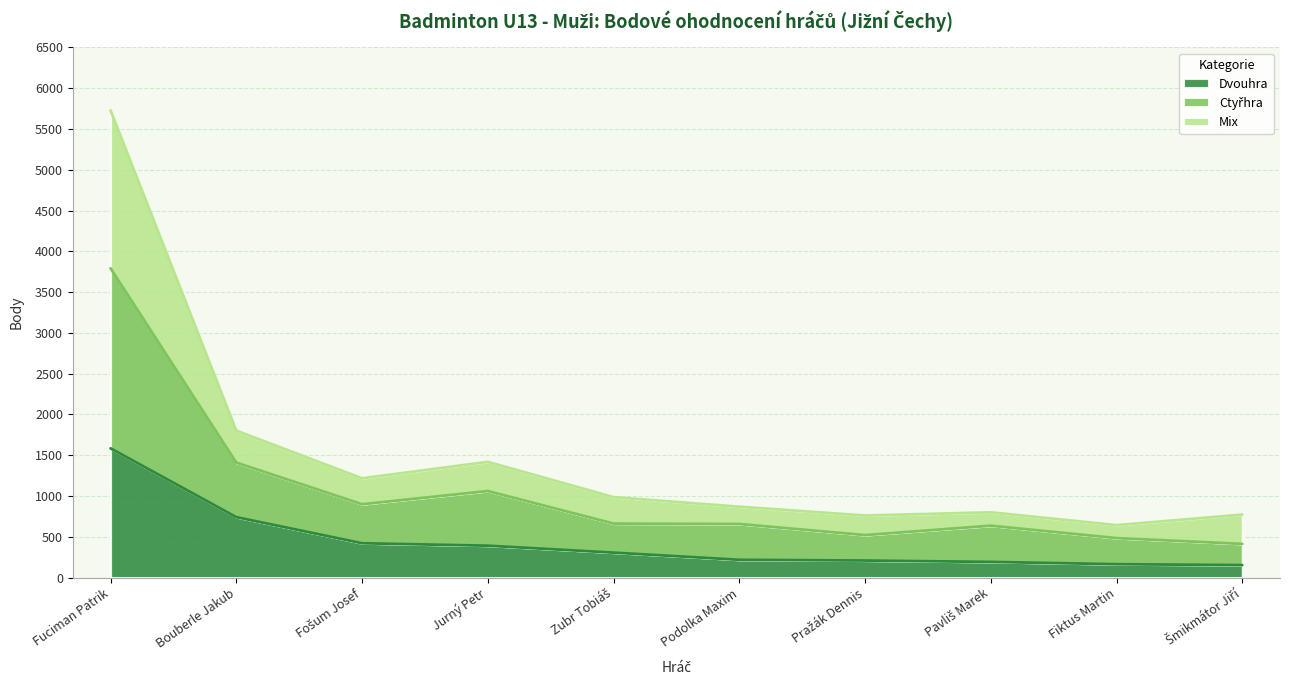

How many data points does each series have?

10